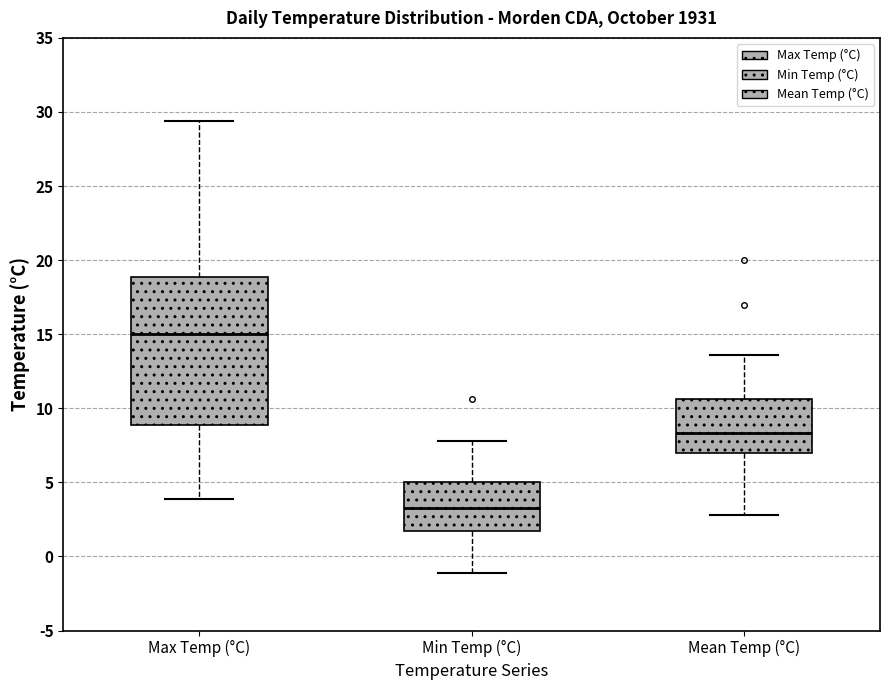

Reading left to right, read every box against the y-axis: the position of its median line, the range the box covers, and the ends of its whiskers. The values are not printed on the chart, so give them approximately, as read against the axis.

Max Temp (°C): median 15.0, box 9.0 to 19.0, whiskers 4.0 to 29.5
Min Temp (°C): median 3.5, box 1.5 to 5.0, whiskers -1.0 to 8.0
Mean Temp (°C): median 8.5, box 7.0 to 10.5, whiskers 3.0 to 13.5